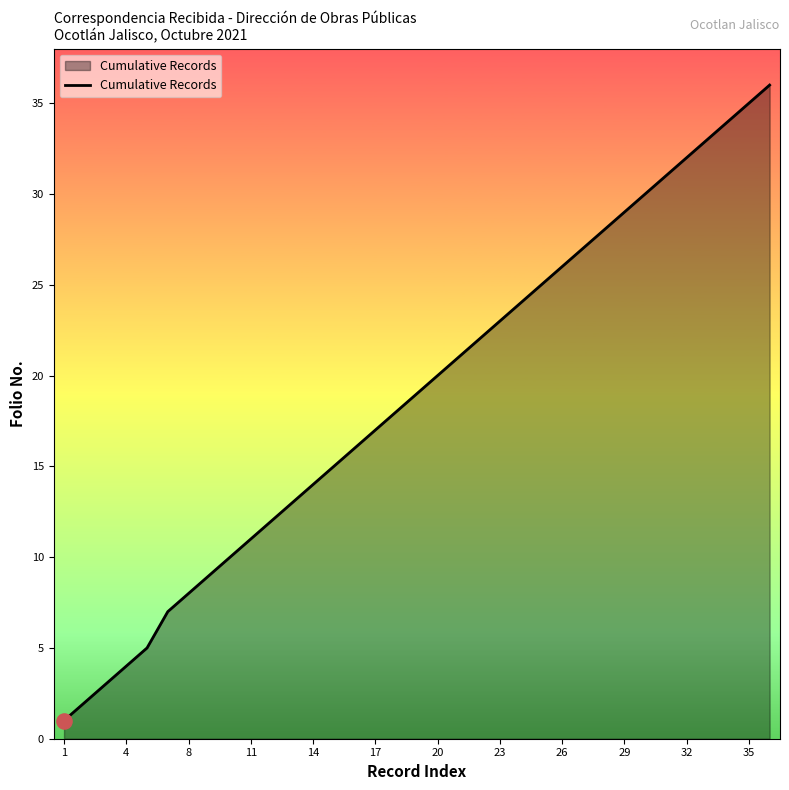

What is the difference between the maximum and minimum values?

35